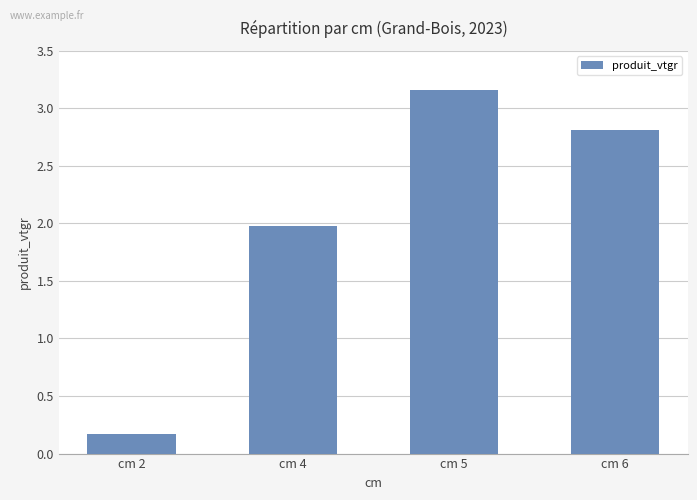

Between cm 5 and cm 2, which is larger?

cm 5